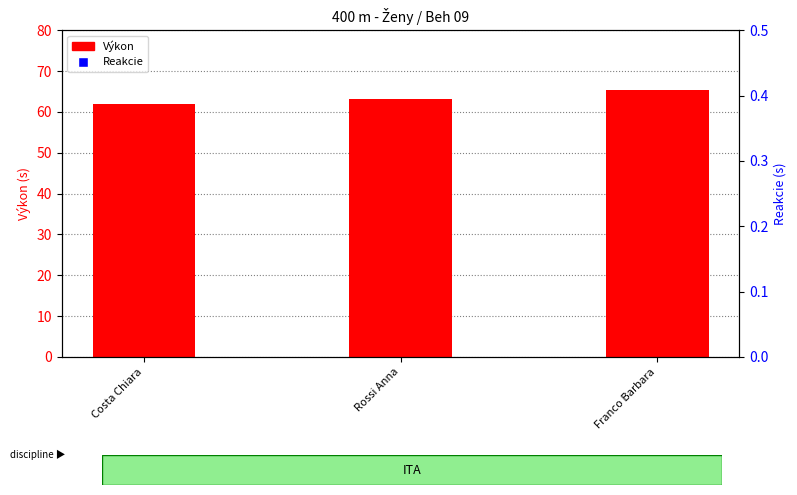

At which category is the sum across all series the highest?

Franco Barbara